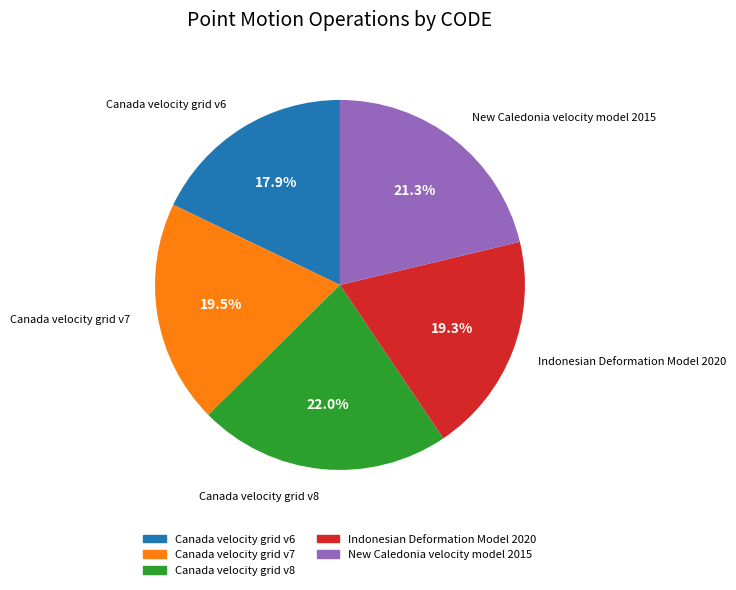

Between Canada velocity grid v8 and Canada velocity grid v6, which is larger?

Canada velocity grid v8